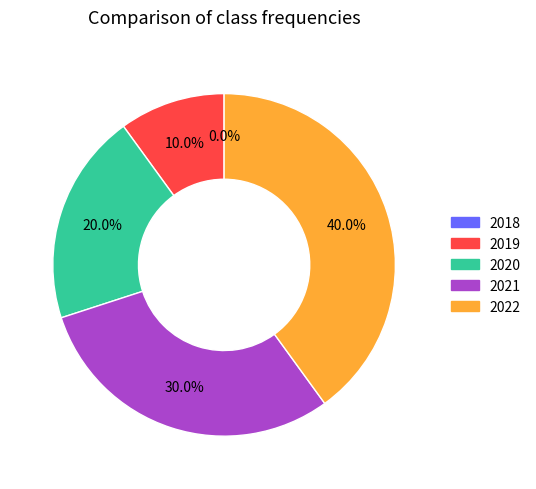

True or false: 2018 accounts for 0% of the total.

True